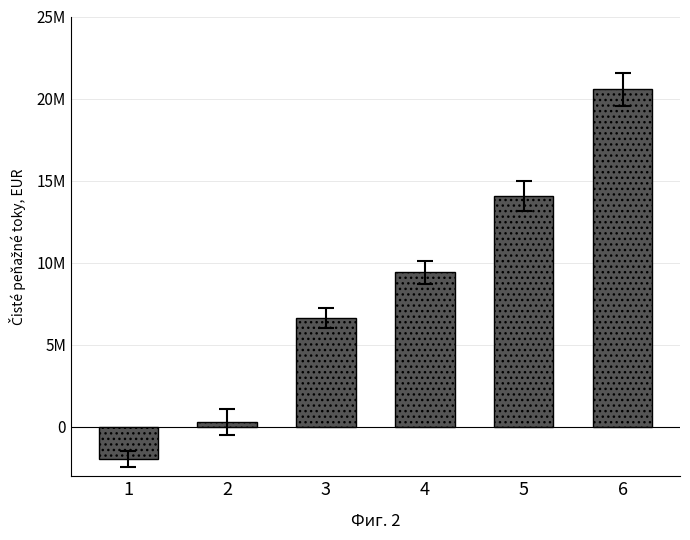

Does the chart contain any negative values?

Yes